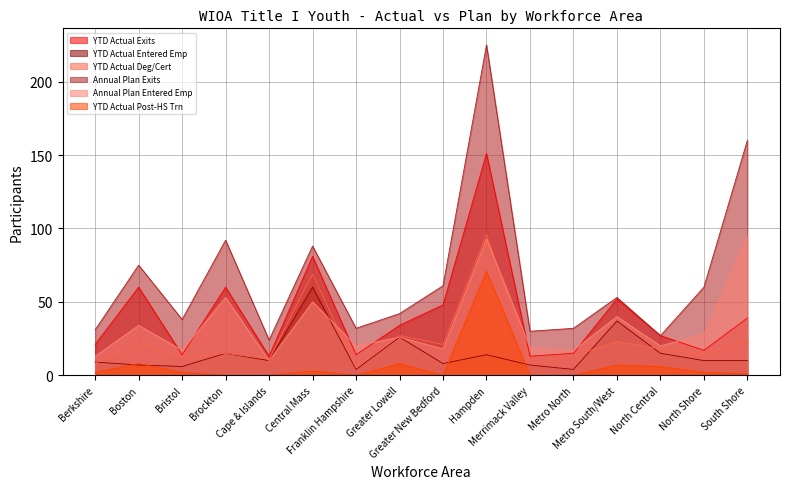

At which category does the chart reach its peak across all series?

Hampden